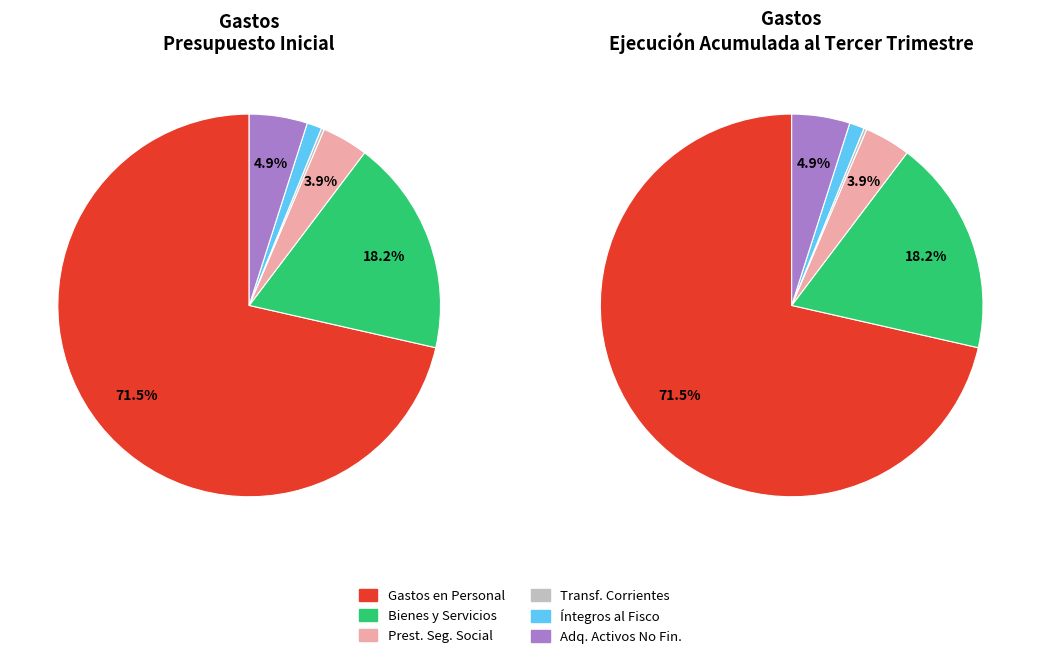

Does GASTOS EN PERSONAL account for over 50% of the chart?

Yes